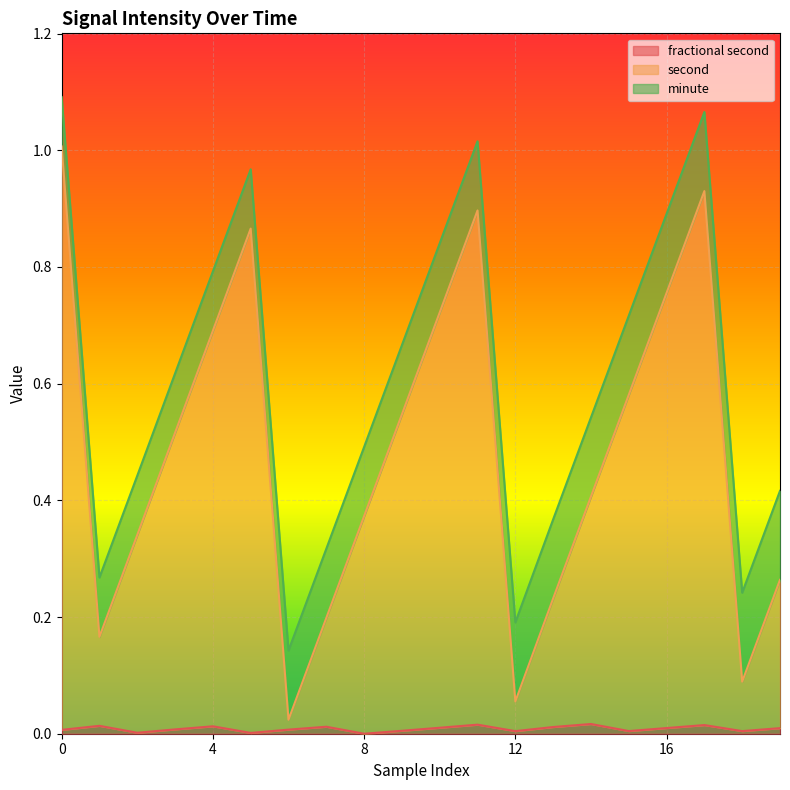

At how many categories does at least one series exceed 0?

20